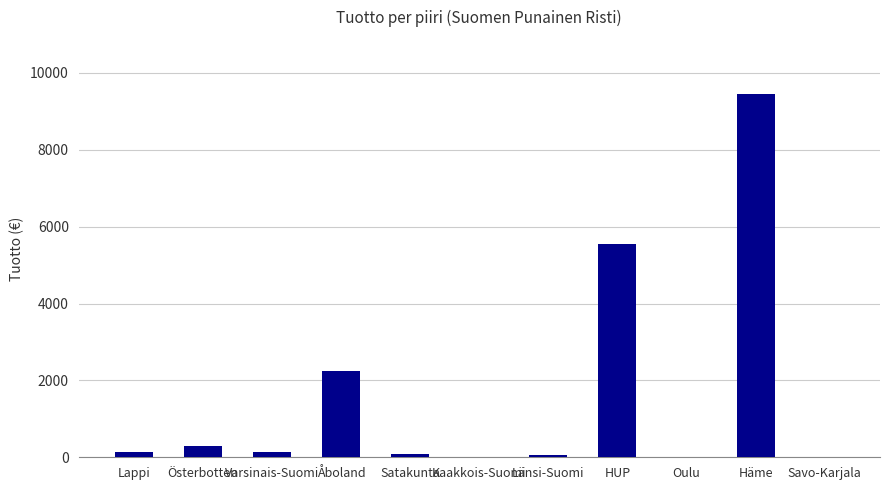

Are the bars horizontal?

No